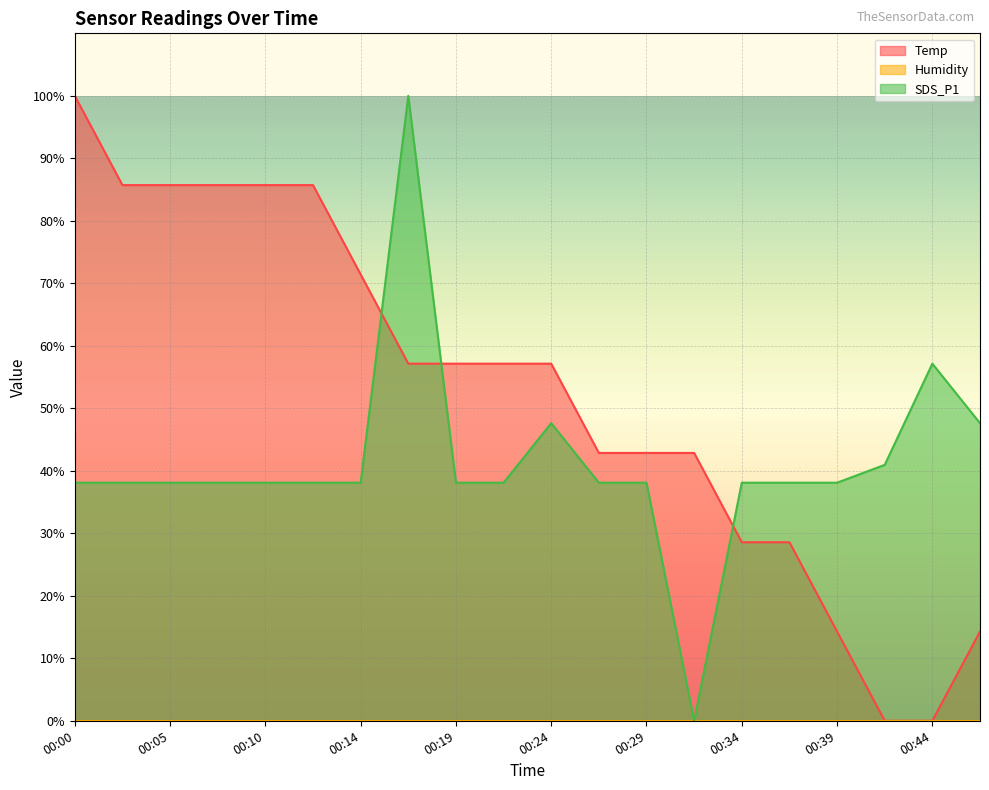

The value of SDS_P1 at 00:10 is 38.1. True or false?

True